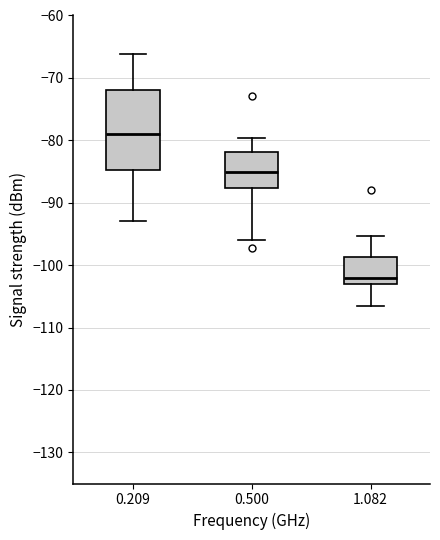

Reading left to right, read every box against the y-axis: the position of its median line, the range the box covers, and the ends of its whiskers. The values are not printed on the chart, so give them approximately, as read against the axis.

0.209: median -79, box -85 to -72, whiskers -93 to -66
0.500: median -85, box -88 to -82, whiskers -96 to -80
1.082: median -102, box -103 to -99, whiskers -107 to -95